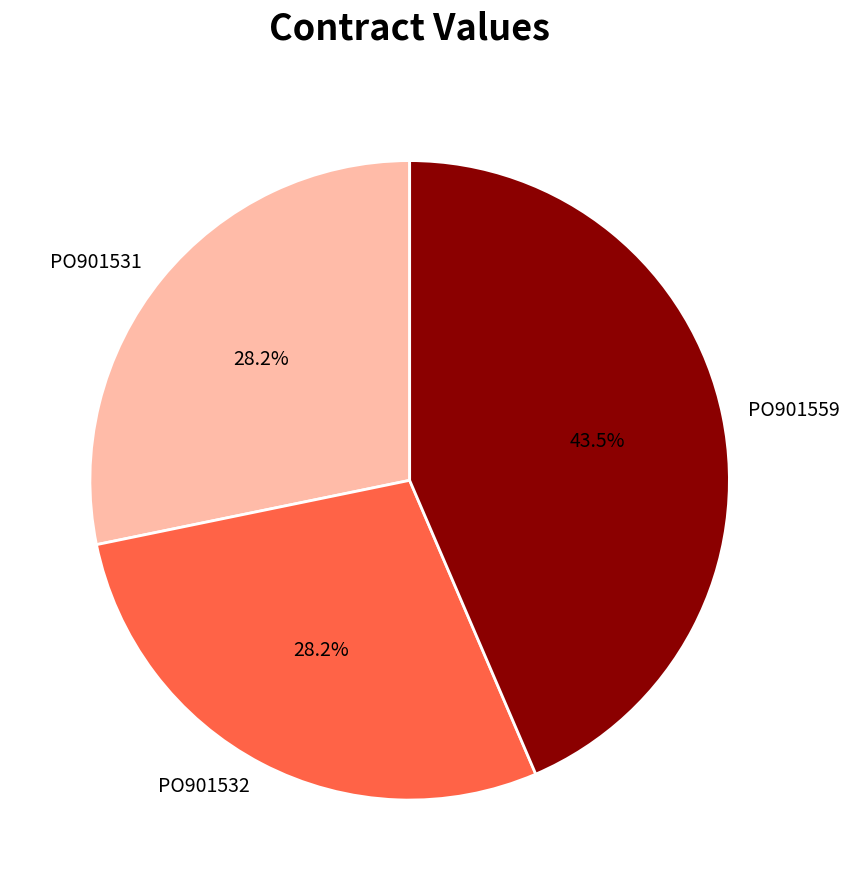

To the nearest percent, what is the average slice percentage?

33%